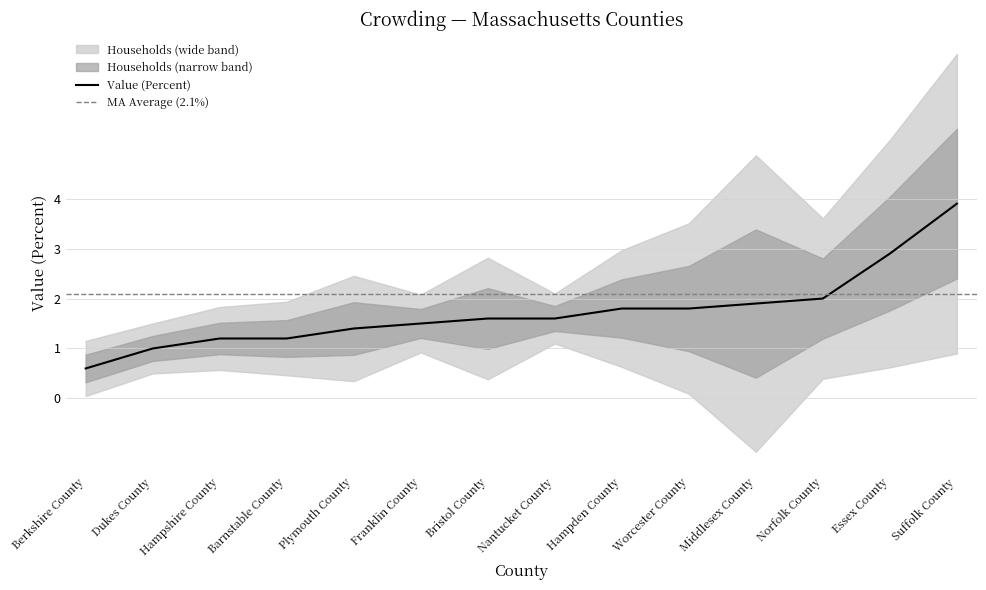

What is the change in value from Nantucket County to Suffolk County?

+2.3